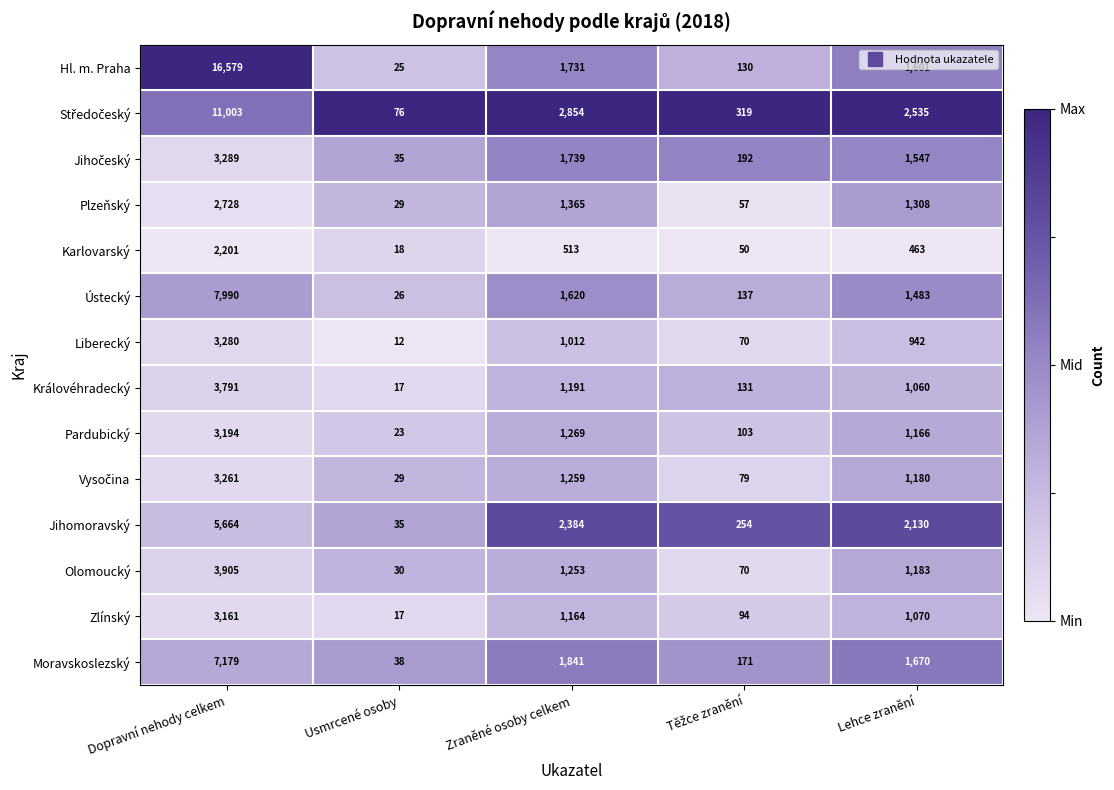

Which category has the highest value in the Jihomoravský series?

Dopravní nehody celkem